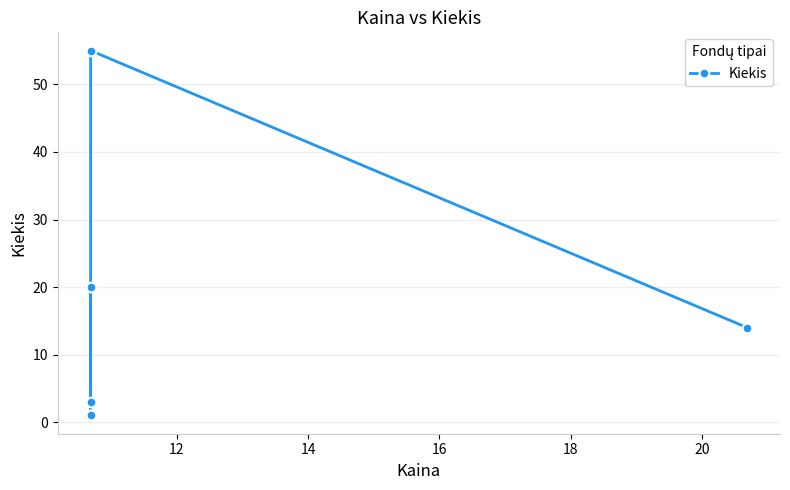

What is the maximum value shown in the chart?

55